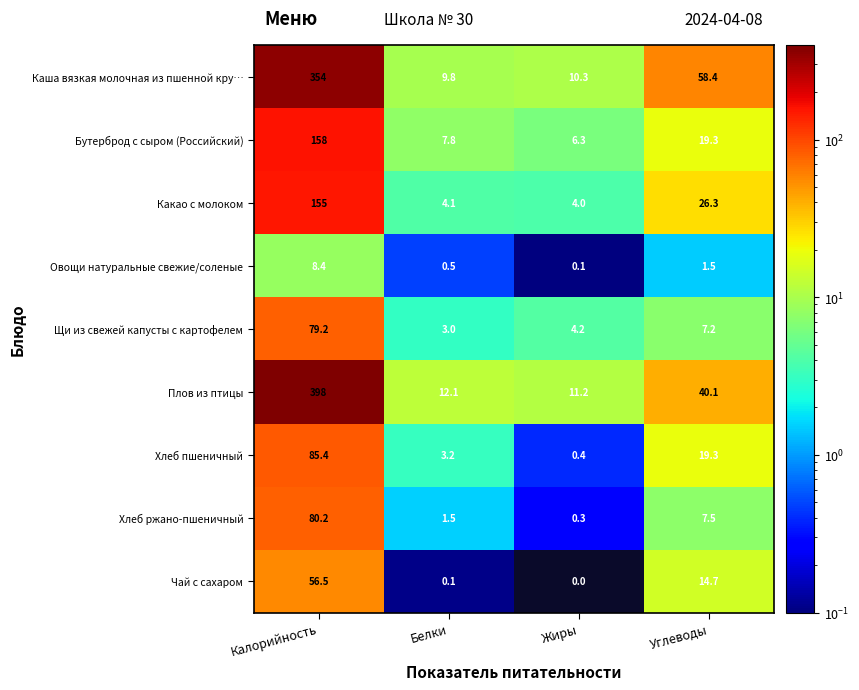

At how many categories does at least one series exceed 374?

1